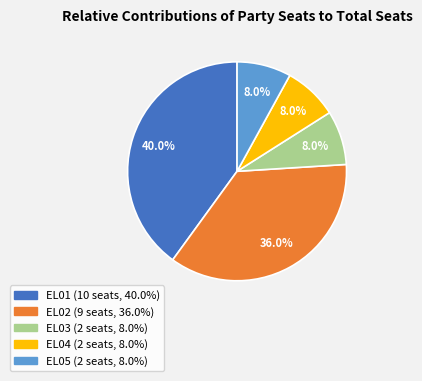

How many segments does this pie chart have?

5